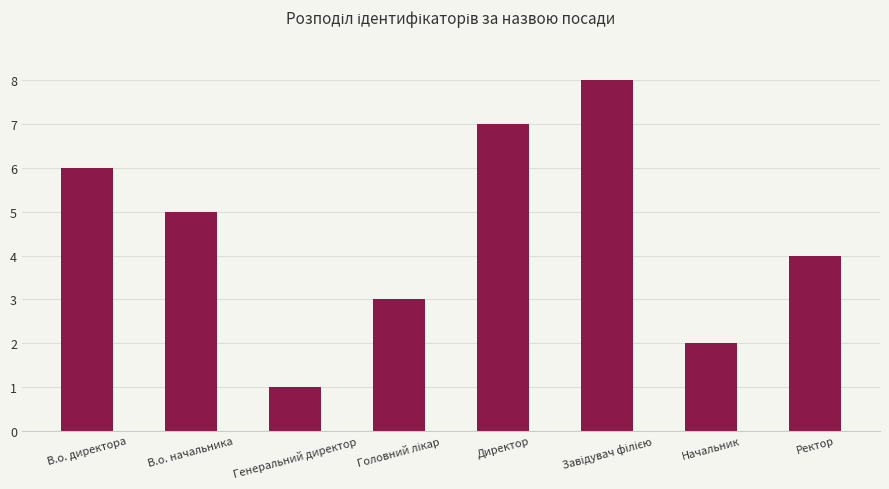

True or false: the data shows 3 at Директор.

False